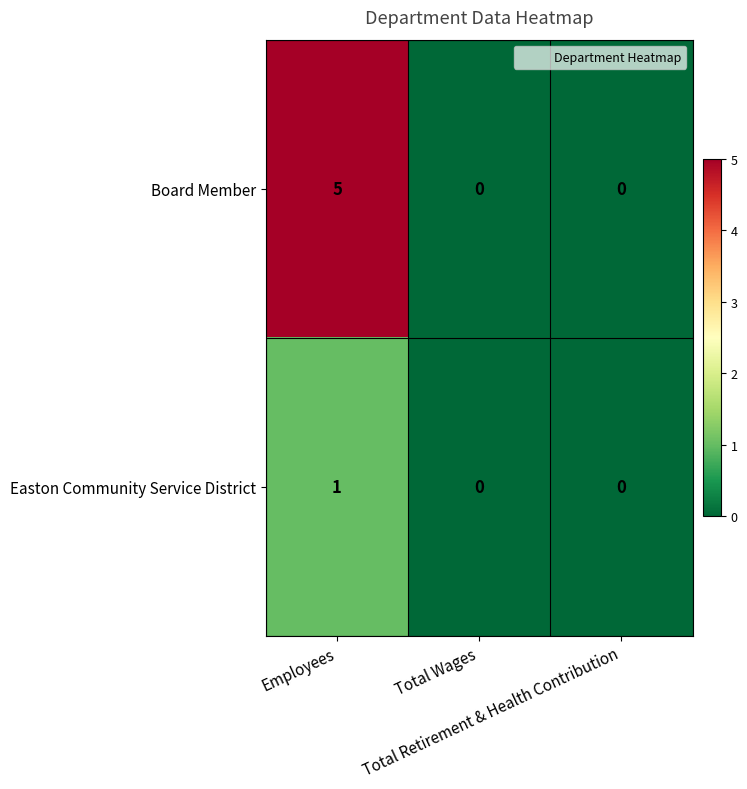

What is the maximum value shown in the chart?

5